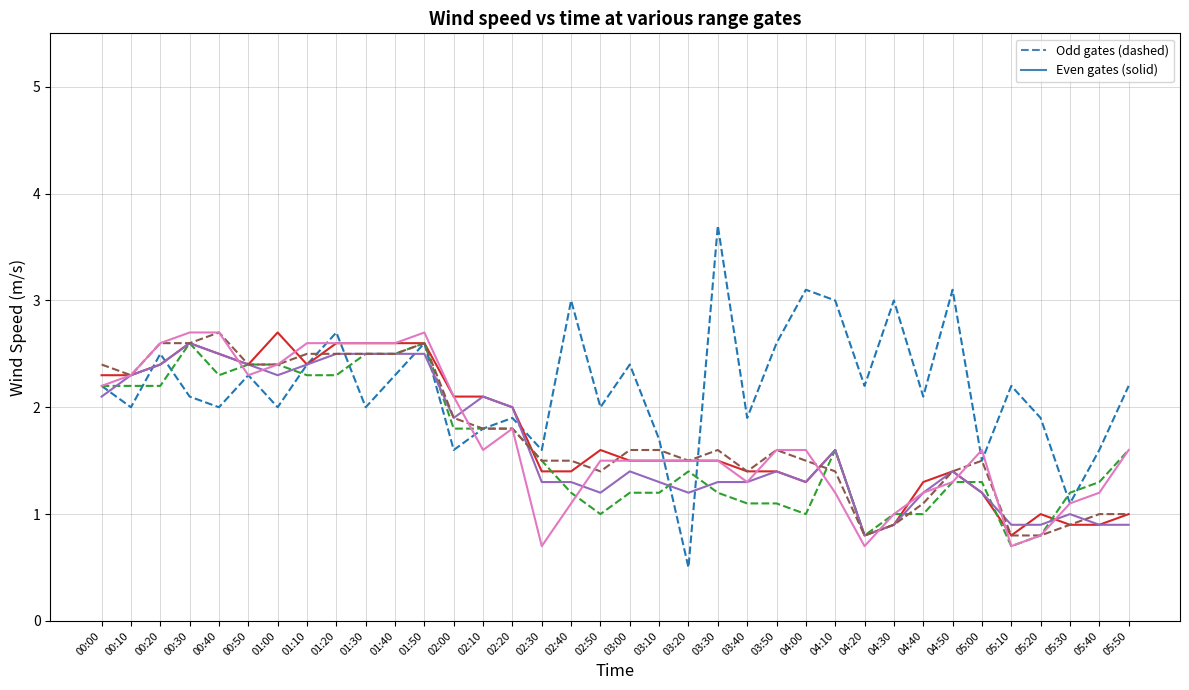

At which category is the sum across all series the highest?

01:50